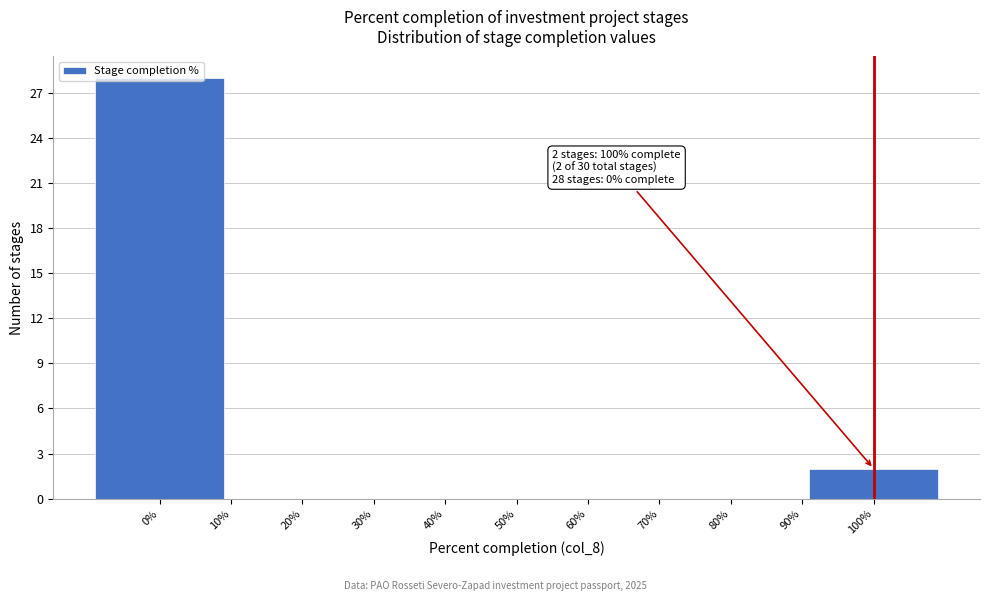

Which range on the x-axis has the tallest bar?

-10 to 10